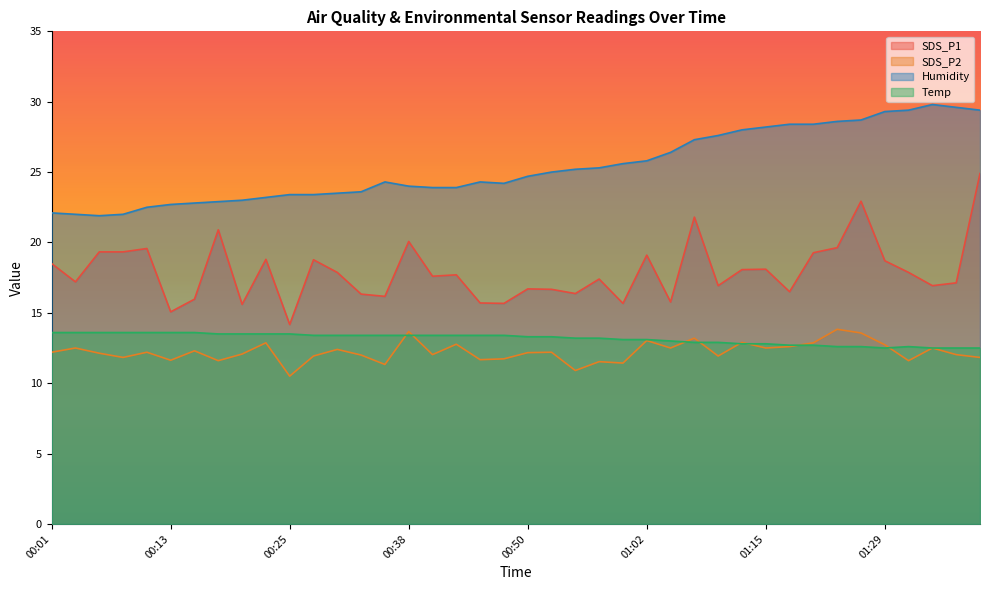

At which category is the sum across all series the highest?

01:39